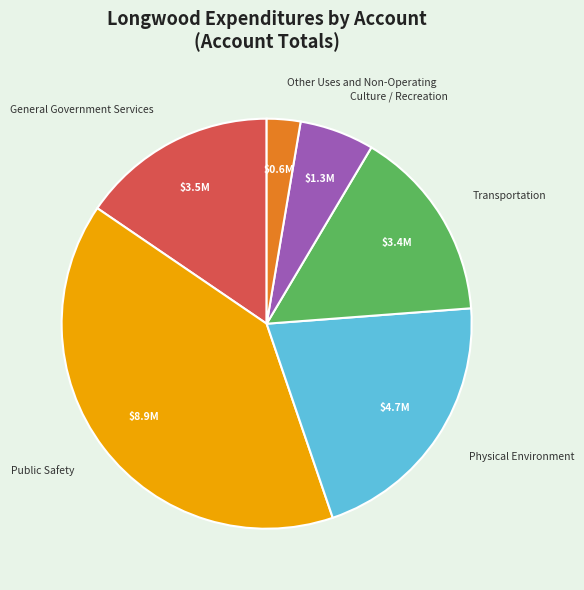

Is there any slice that represents more than half of the pie?

No